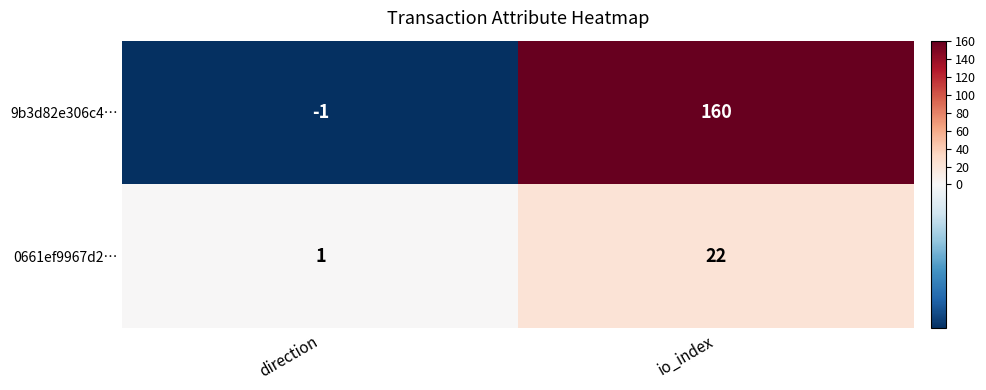

Reading left to right, list all the values displayed in this chart.

9b3d82e306c4…: direction=-1	io_index=160
0661ef9967d2…: direction=1	io_index=22